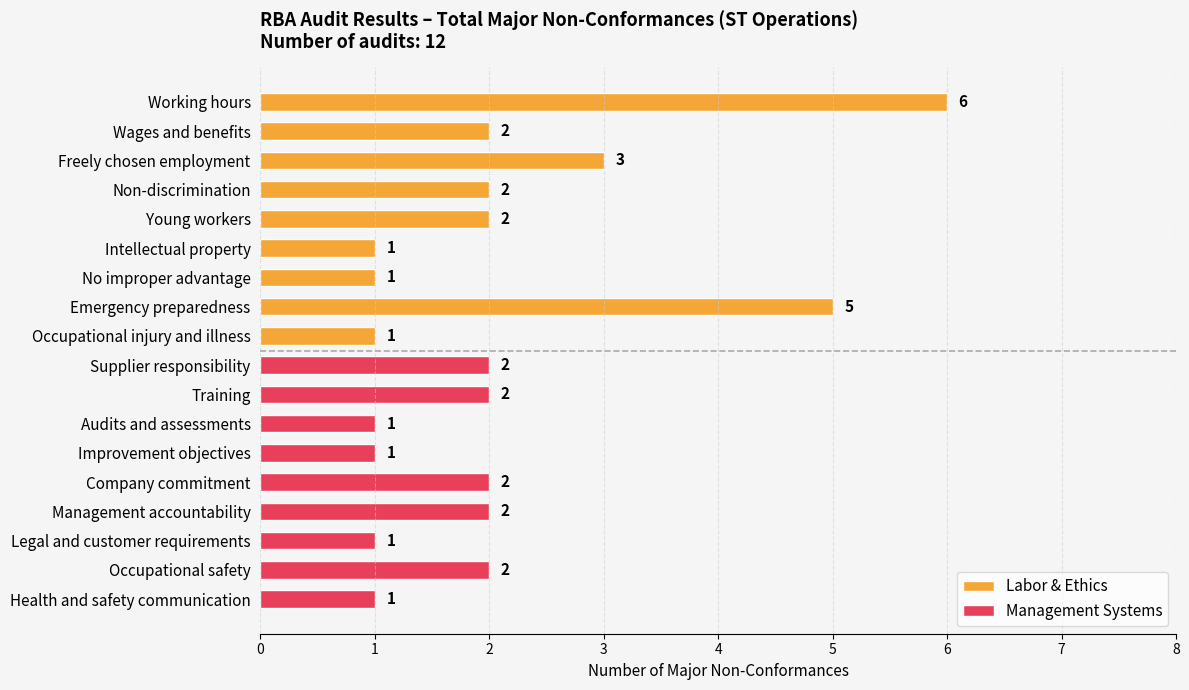

True or false: Management Systems has a value of 4 at Management accountability.

False